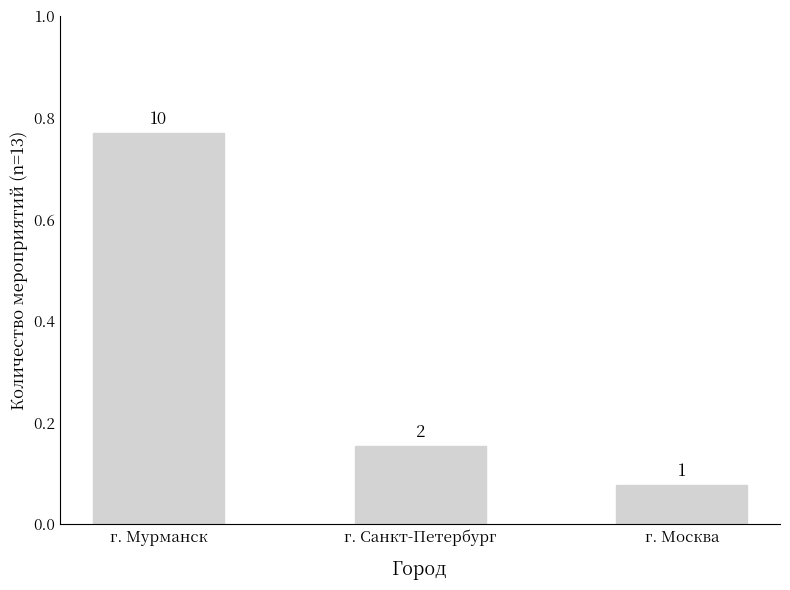

Reading left to right, what are all the values shown in this chart?

г. Мурманск=0.8	г. Санкт-Петербург=0.2	г. Москва=0.1